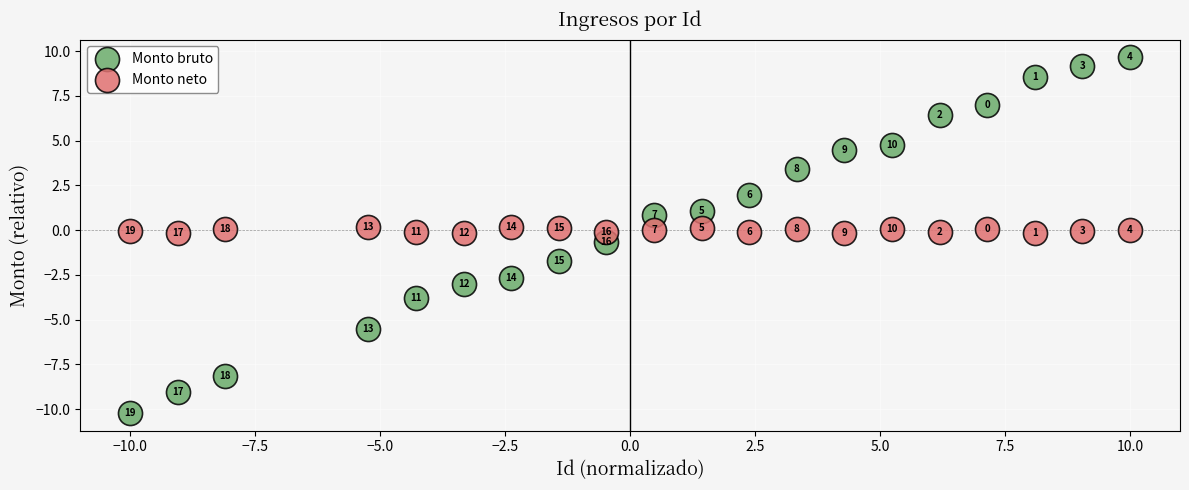

In the Monto bruto series, what Y value is closest to 0?

-0.7